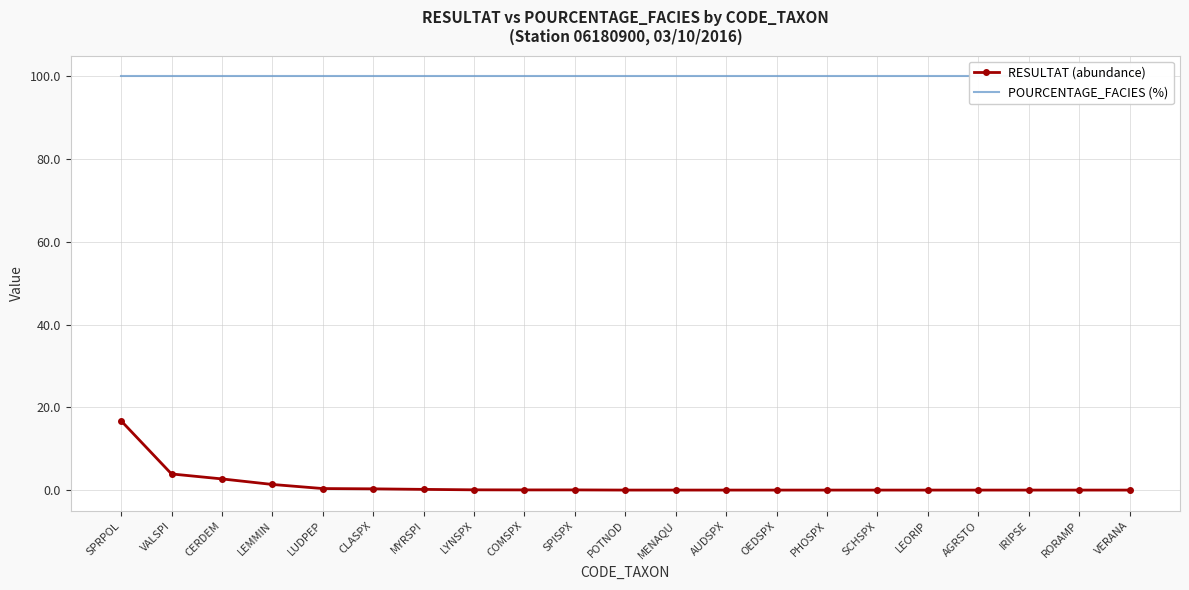

True or false: RESULTAT (abundance) and POURCENTAGE_FACIES (%) cross at least once.

False